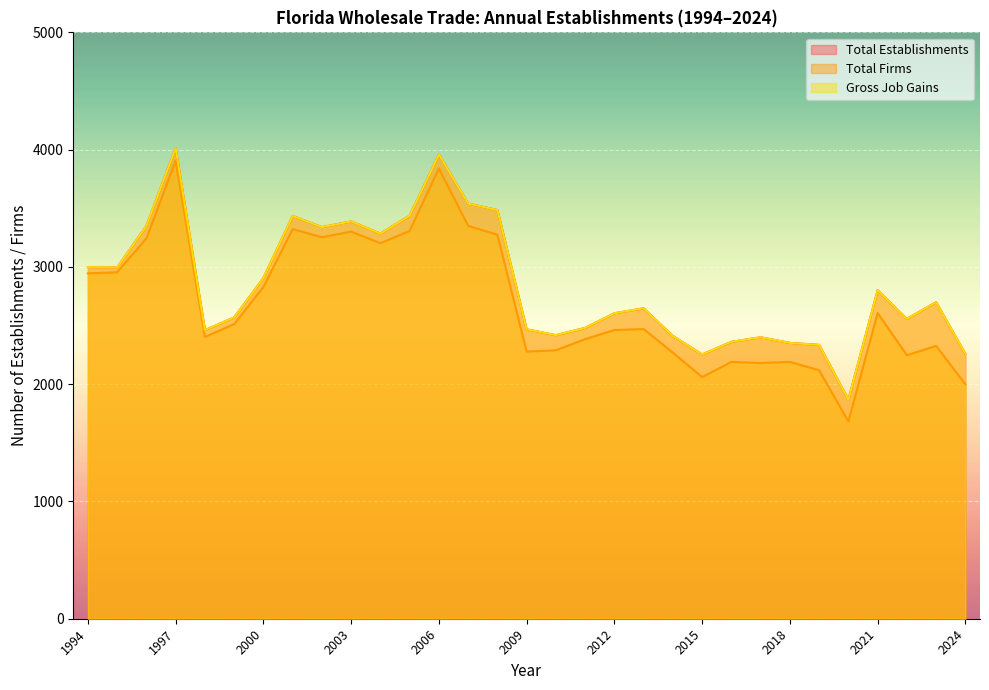

Which series changed the most between 2009 and 2023?

Total Establishments